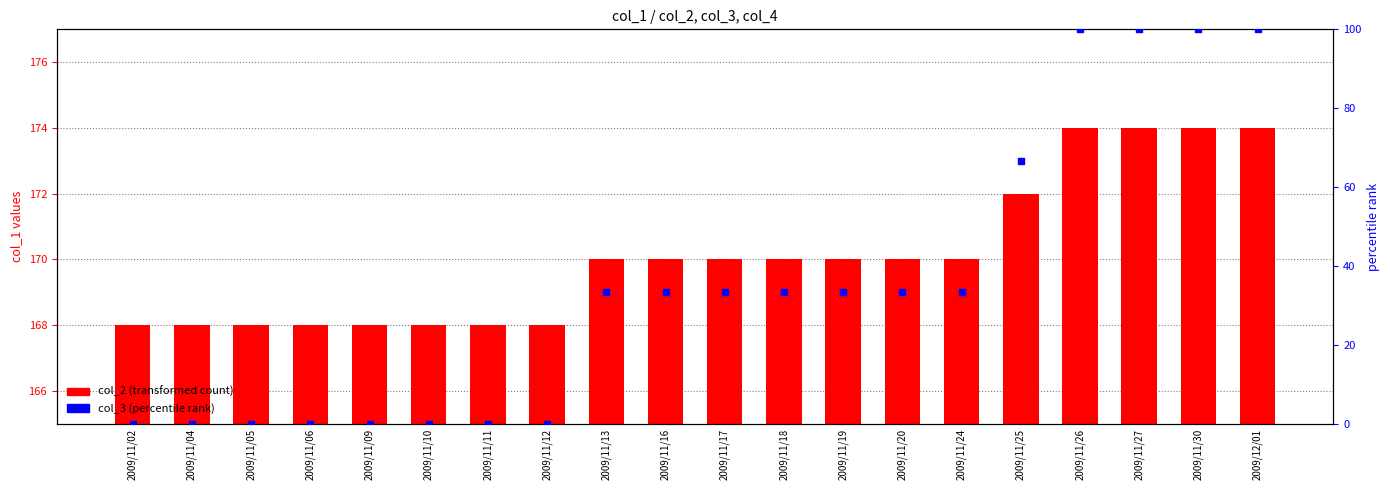

What is the total value across all series at 2009/11/10?

3.0